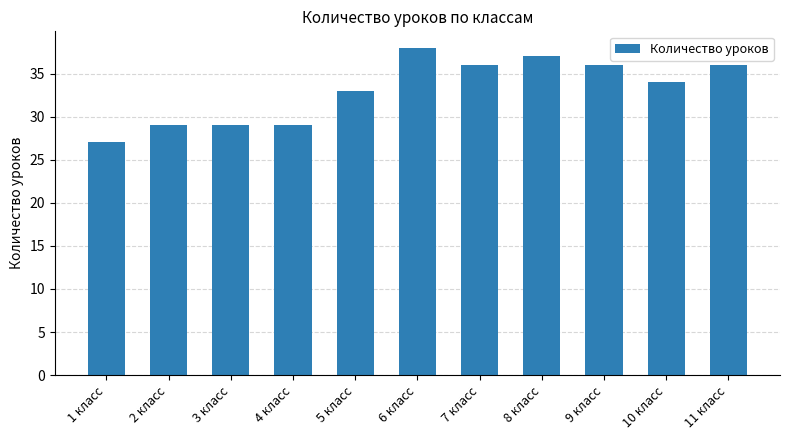

What is the sum of all values?

364